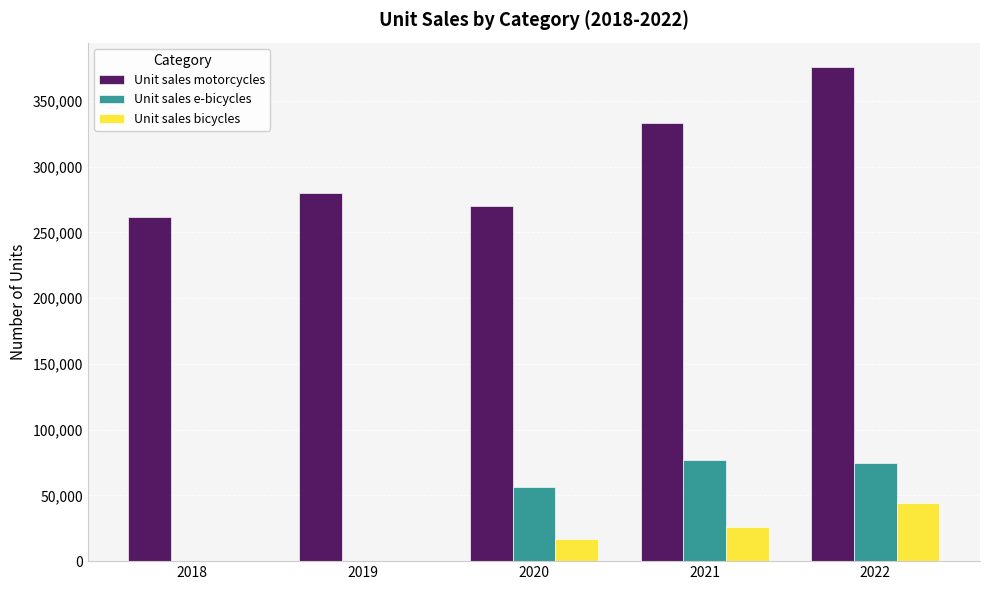

What is the sum of all Unit sales e-bicycles values?

207459